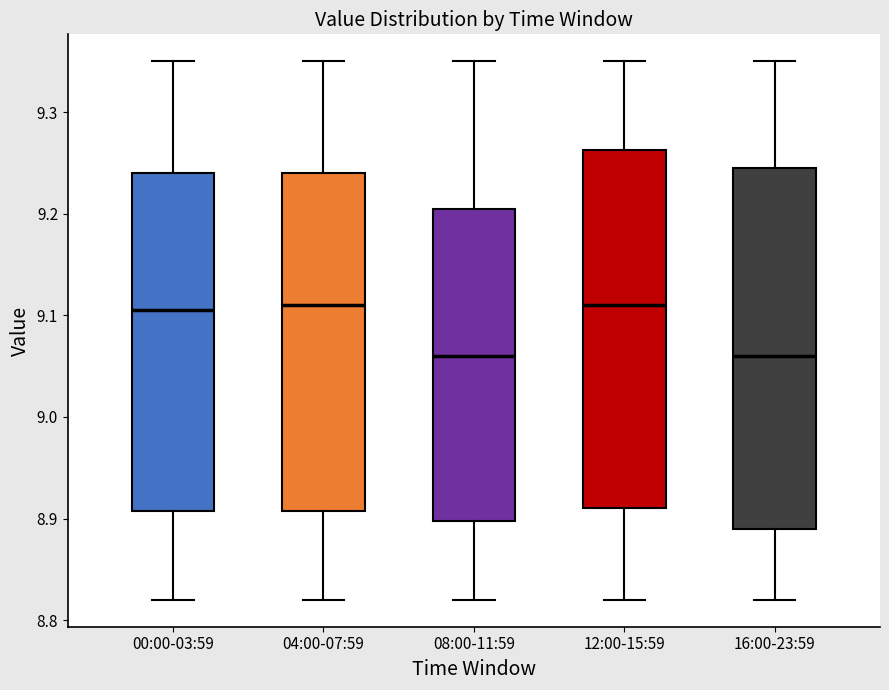

Reading left to right, read every box against the y-axis: the position of its median line, the range the box covers, and the ends of its whiskers. The values are not printed on the chart, so give them approximately, as read against the axis.

00:00-03:59: median 9.11, box 8.91 to 9.24, whiskers 8.82 to 9.35
04:00-07:59: median 9.11, box 8.91 to 9.24, whiskers 8.82 to 9.35
08:00-11:59: median 9.06, box 8.90 to 9.21, whiskers 8.82 to 9.35
12:00-15:59: median 9.11, box 8.91 to 9.26, whiskers 8.82 to 9.35
16:00-23:59: median 9.06, box 8.89 to 9.25, whiskers 8.82 to 9.35